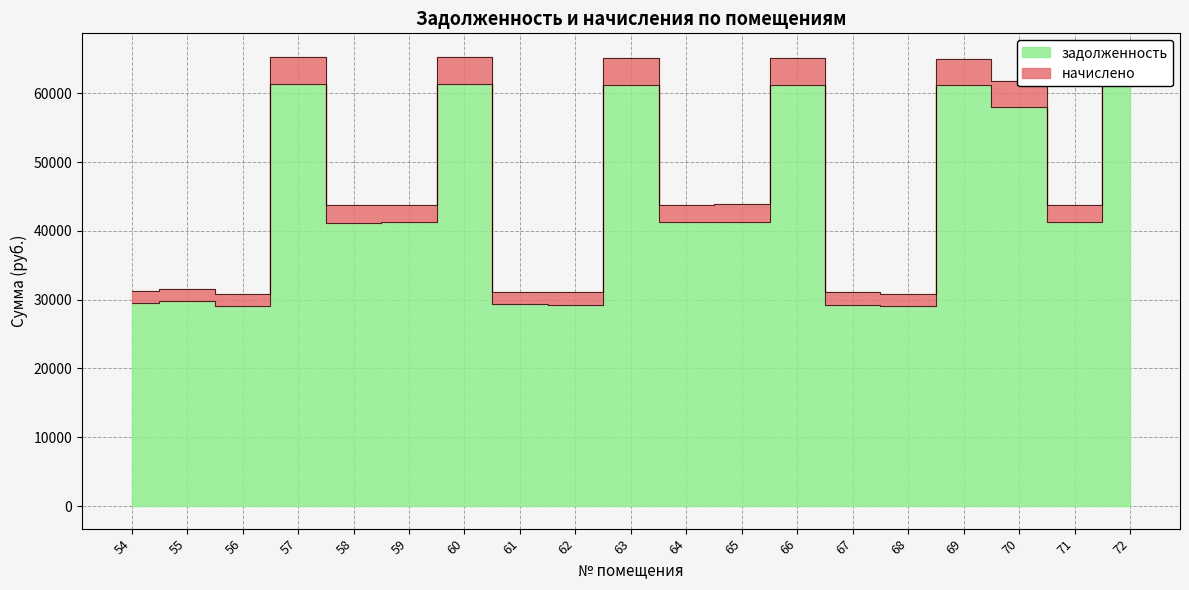

Rank the categories by задолженность value from lowest to highest.

56, 68, 62, 67, 61, 54, 55, 58, 59, 64, 71, 65, 70, 69, 63, 66, 57, 60, 72